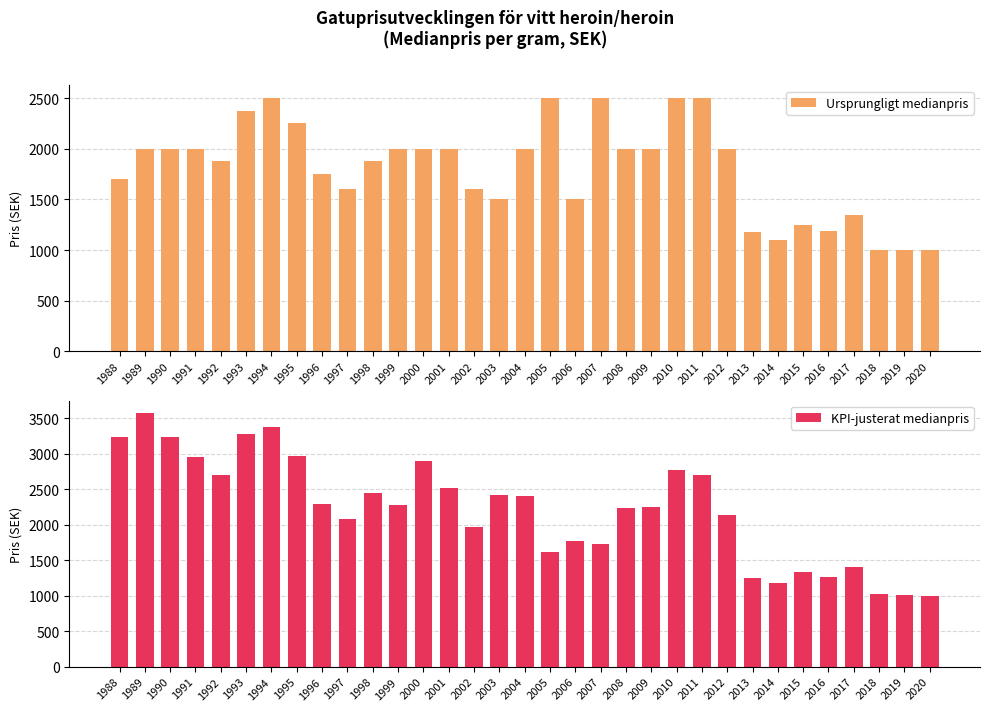

How many bars are there in total?

66